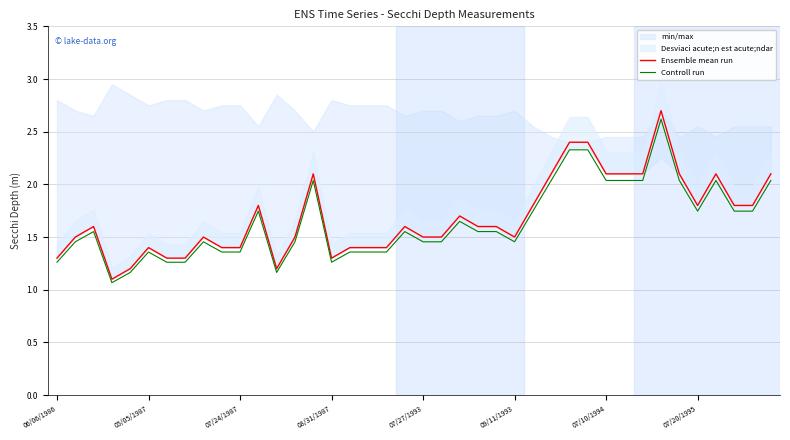

At 14, list the series in order from largest to smallest.

Ensemble mean run, Controll run